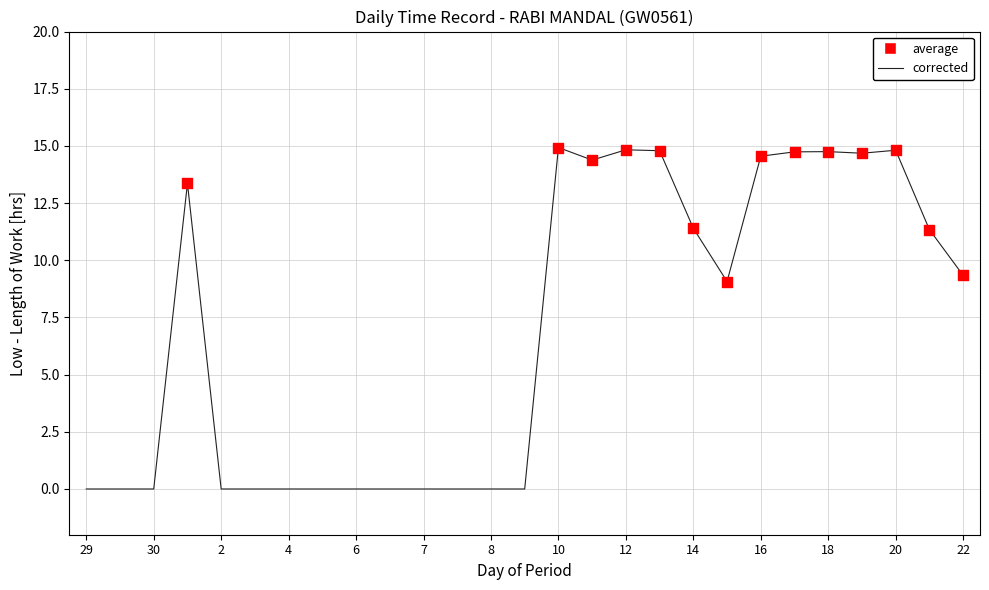

What is the greatest value displayed?

14.9